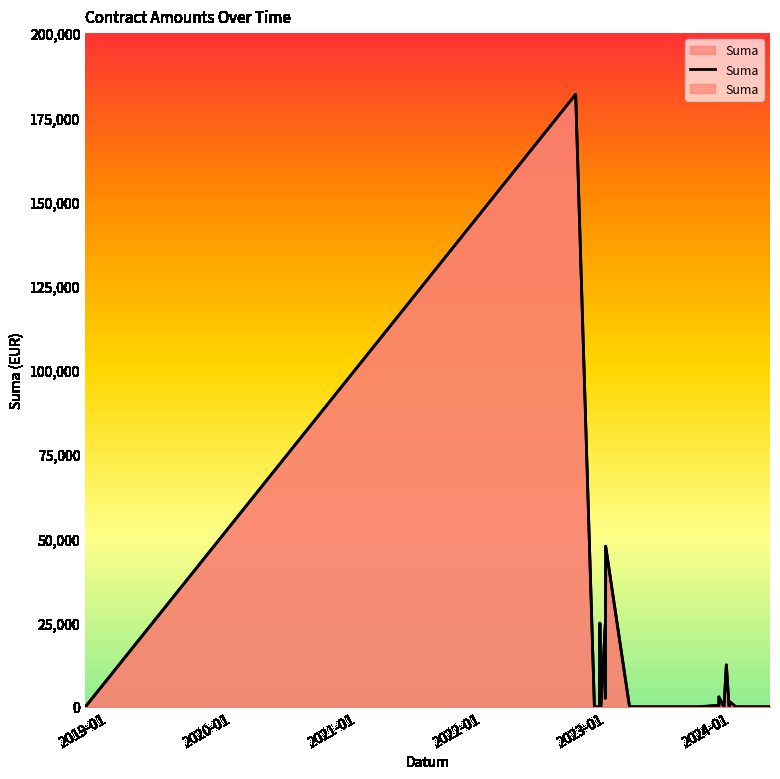

Does the chart display data point markers on the line(s)?

No